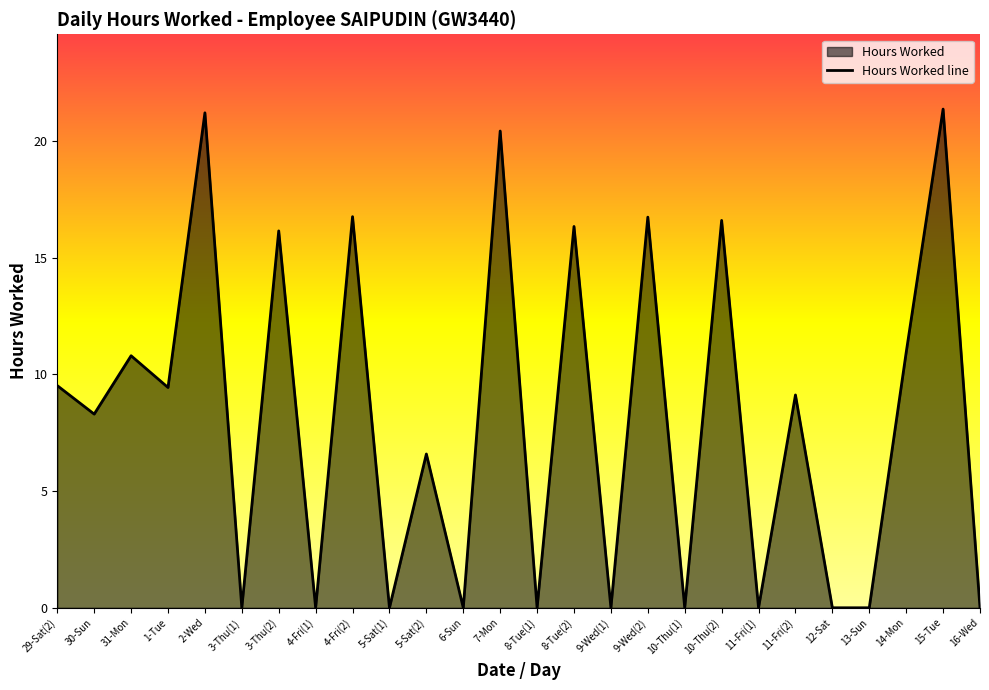

What is the label of the 17th point from the left?

9-Wed(2)